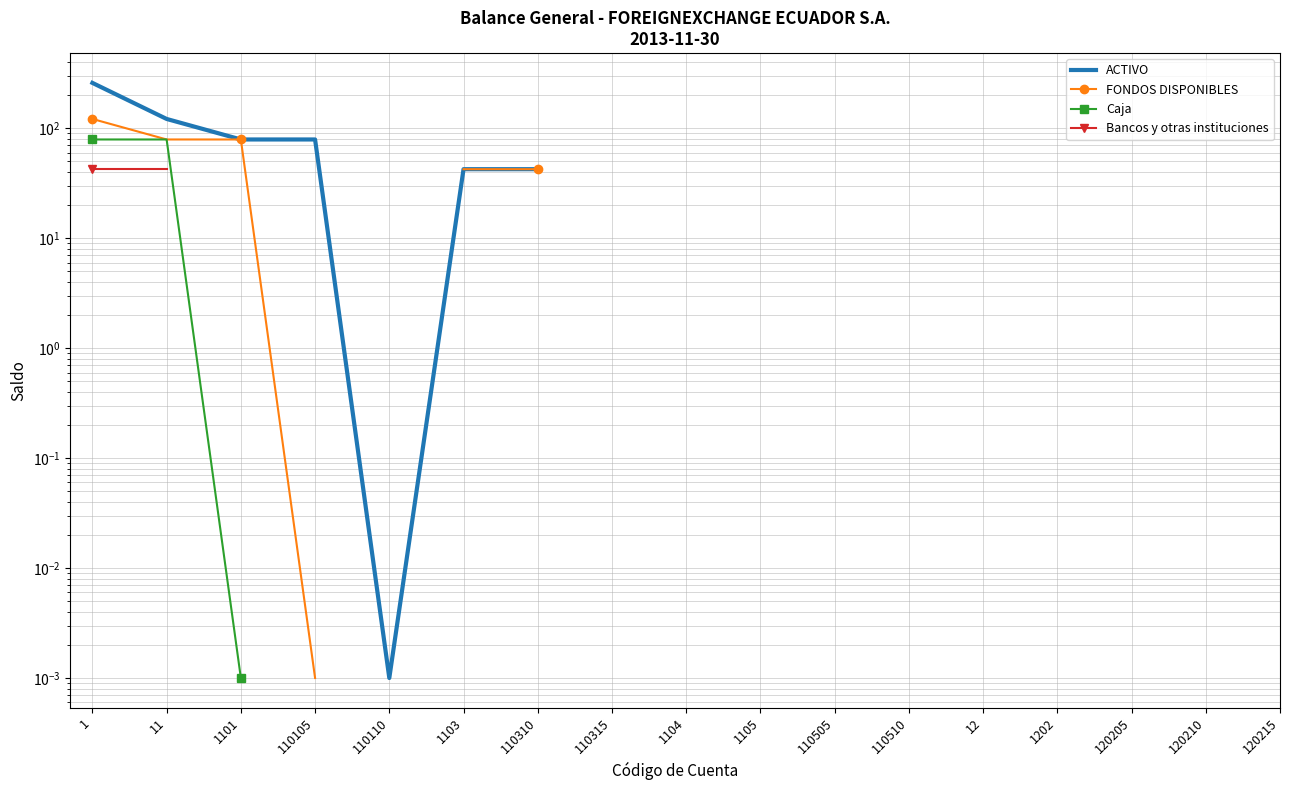

Which series has the largest range (max minus min)?

ACTIVO